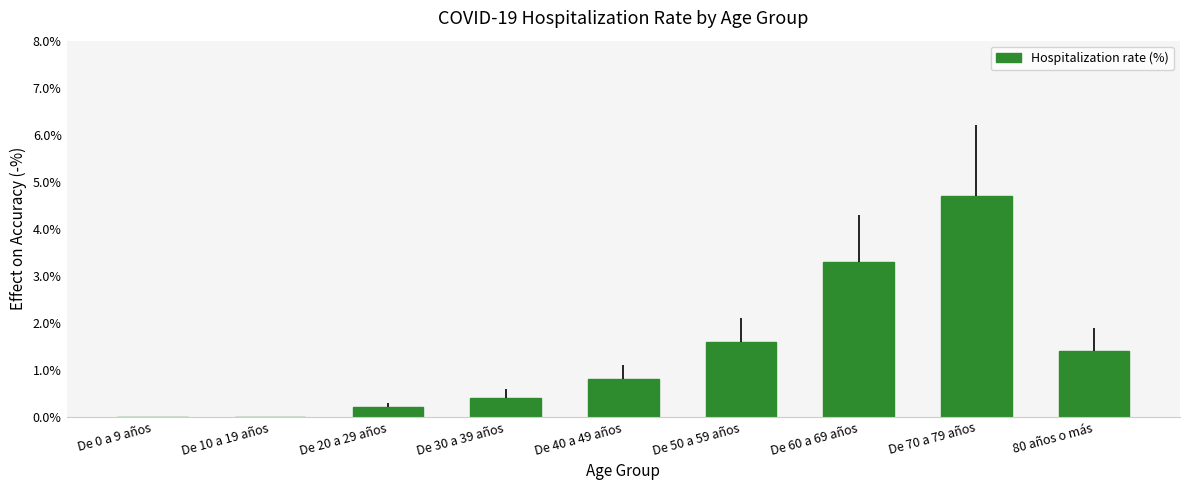

The value at De 30 a 39 años is 0.1. True or false?

False